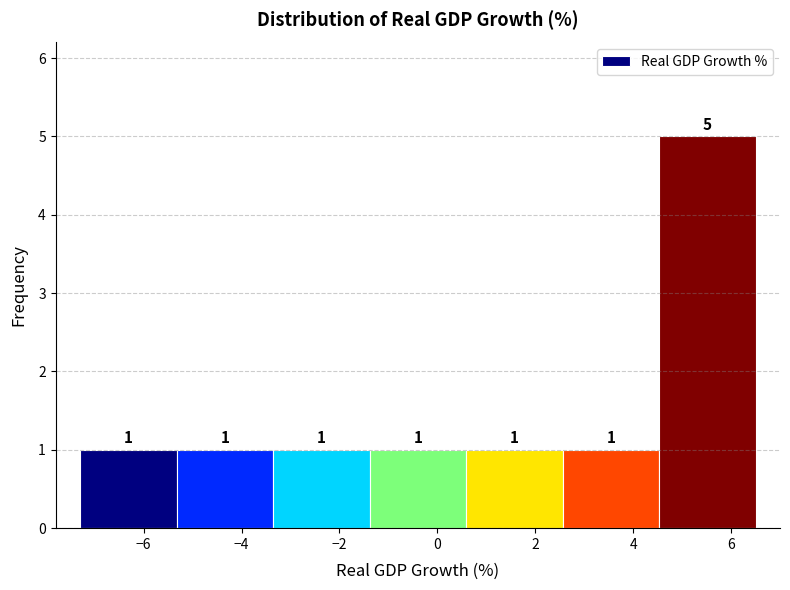

How tall is the bar that spans -1.4 to 0.6 on the x-axis? The bar edges are not printed on the chart, so give them approximately, as read against the axis.

1